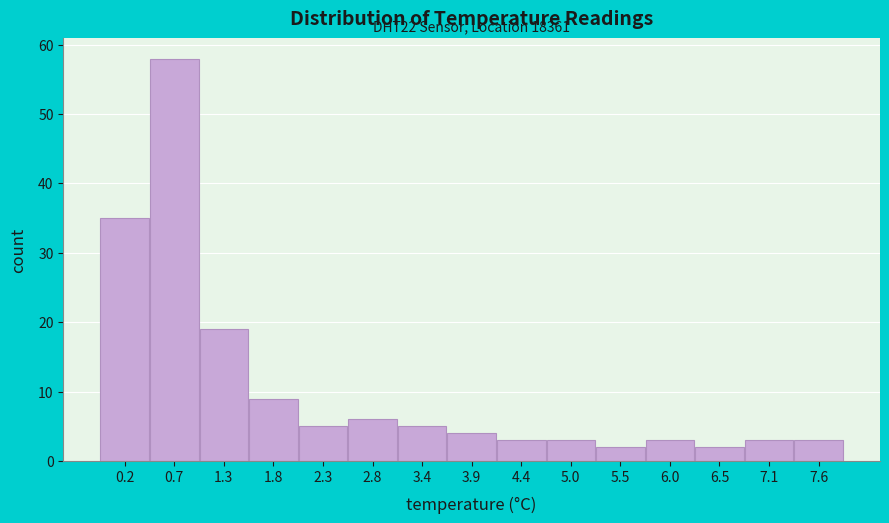

Over which range of the x-axis is the bar tallest?

0.5 to 1.0